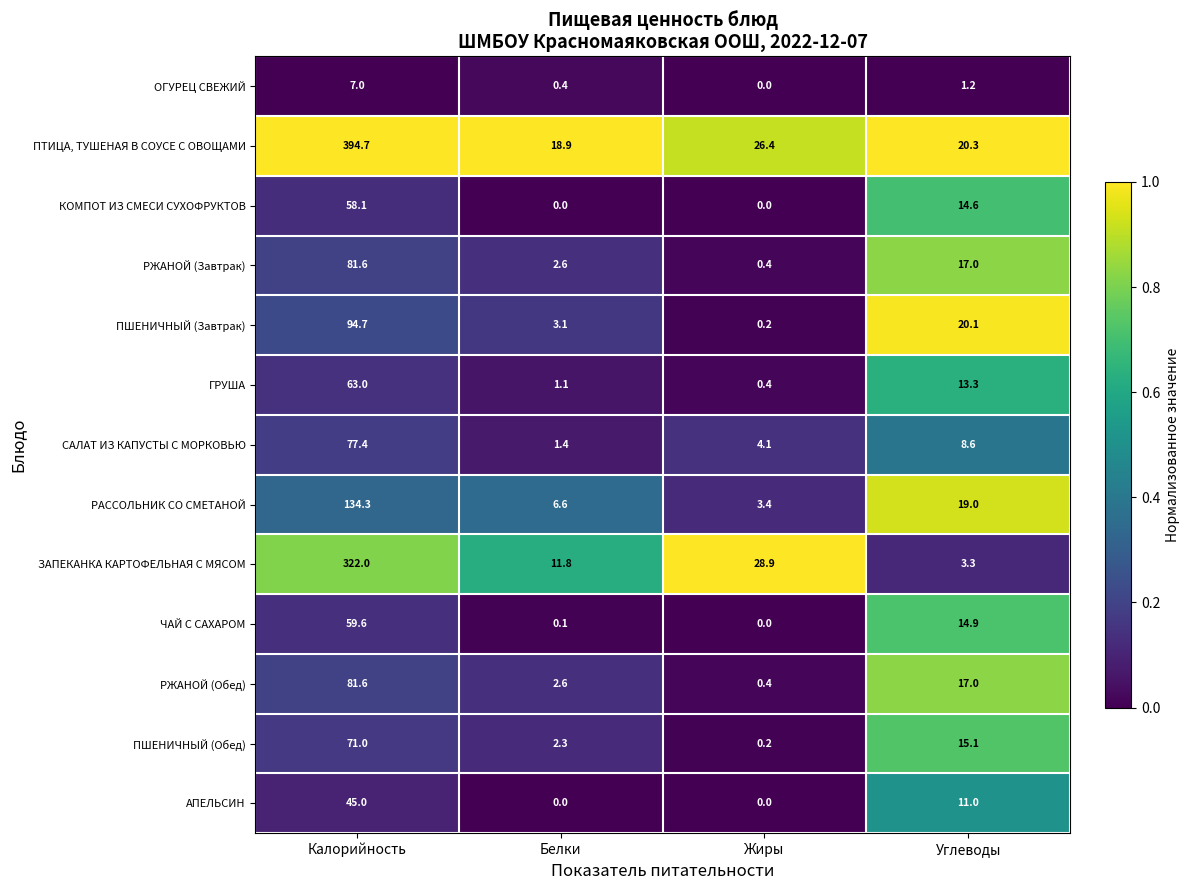

Between Белки and Углеводы, which series saw the biggest shift?

ПШЕНИЧНЫЙ (Завтрак)